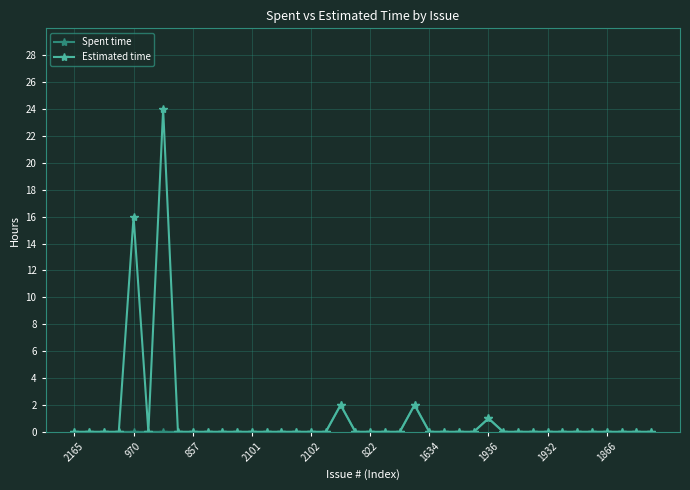

Which series has the largest range (max minus min)?

Estimated time